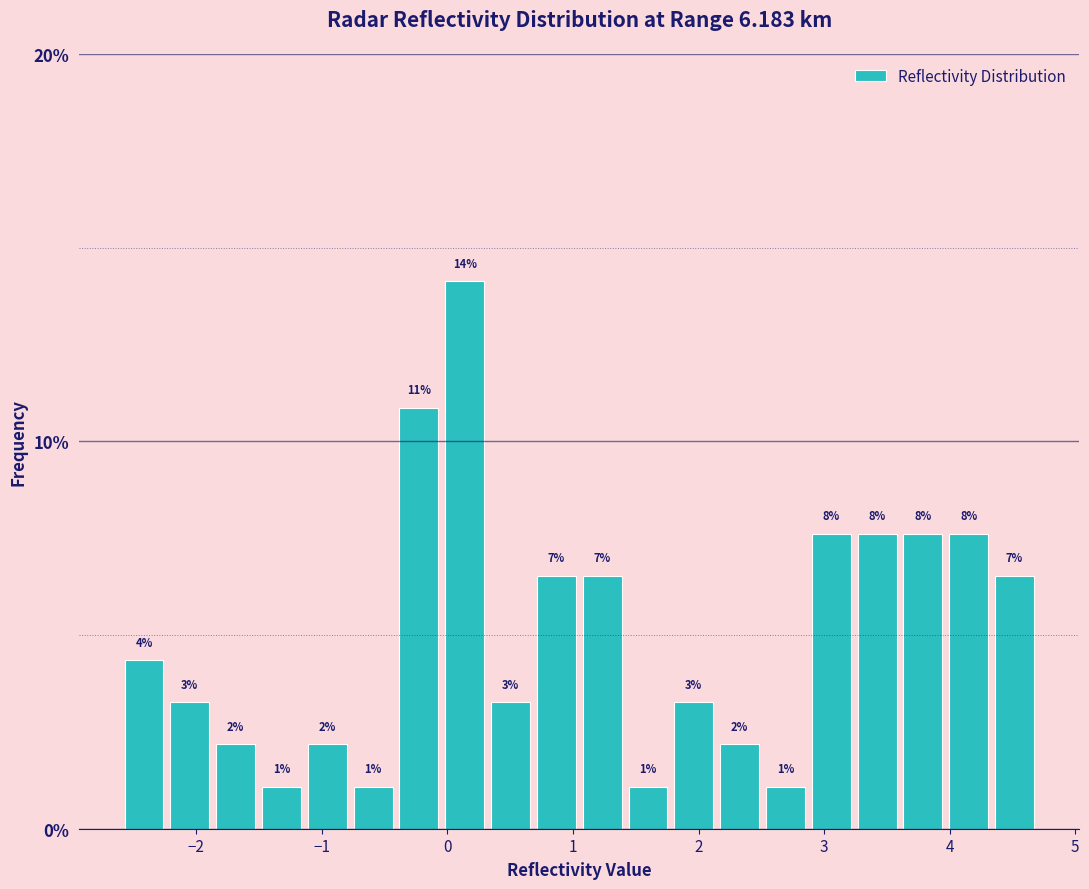

Read against the x-axis, roughly where is the centre of the tallest bar?

0.1